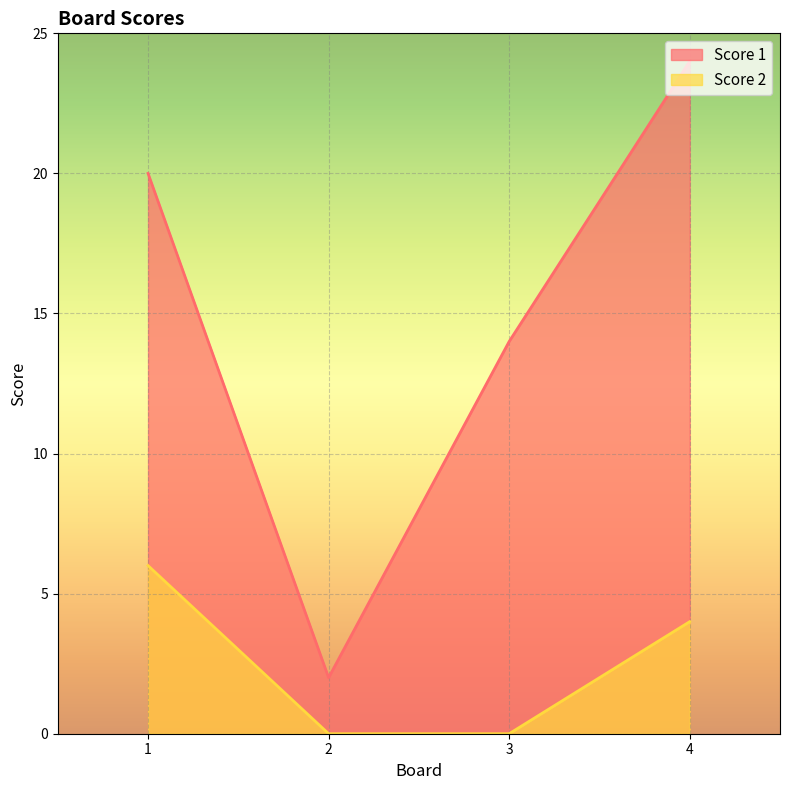

At which category is the sum across all series the highest?

4